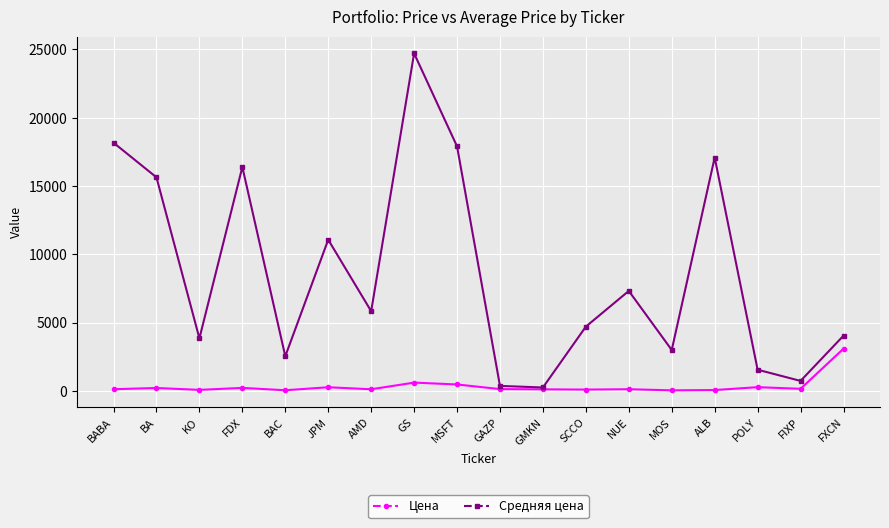

What is the value of the Средняя цена point at the 17th from the left?

727.1